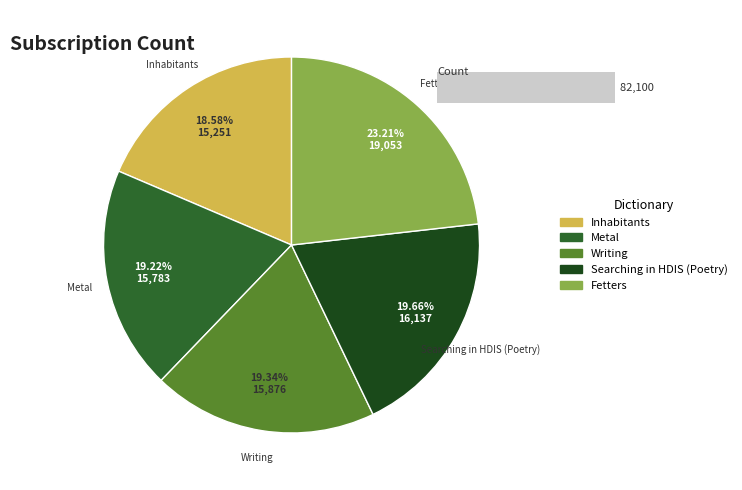

Is it true that Writing is 19% of the pie?

True